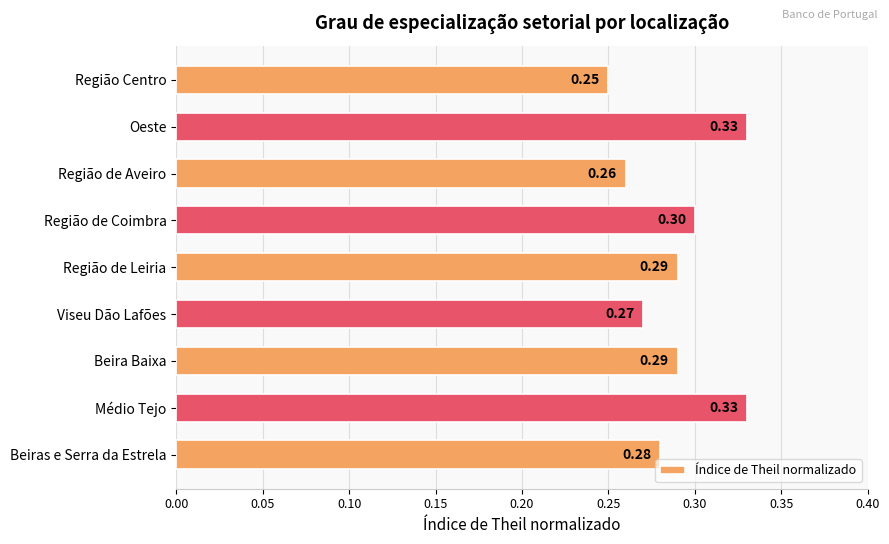

Which has a higher value, Região de Leiria or Oeste?

Oeste